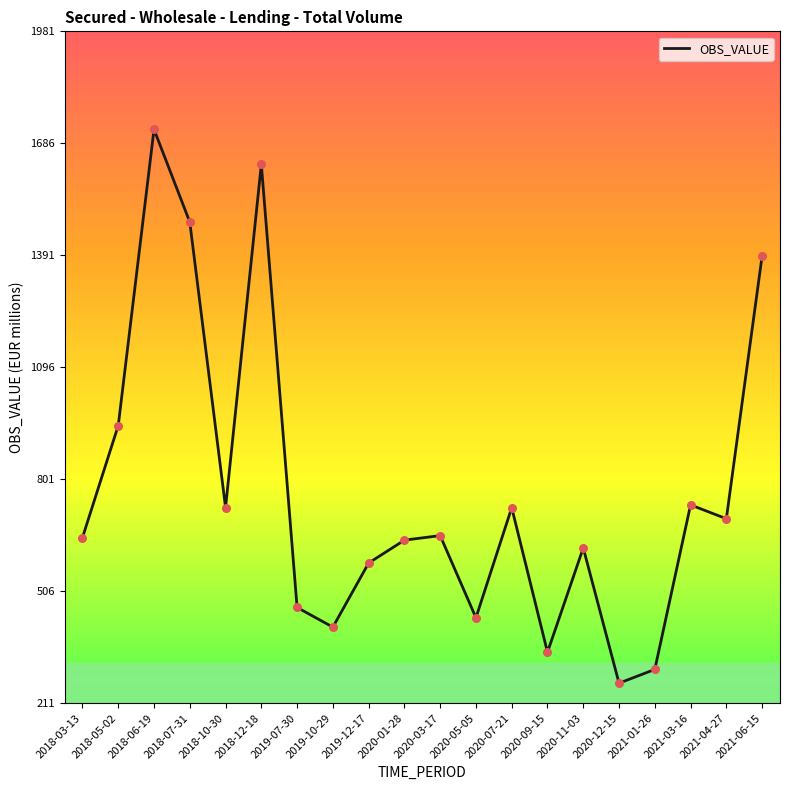

Approximately how many times larger is the value at 2020-01-28 compared to 2020-12-15?

2.4